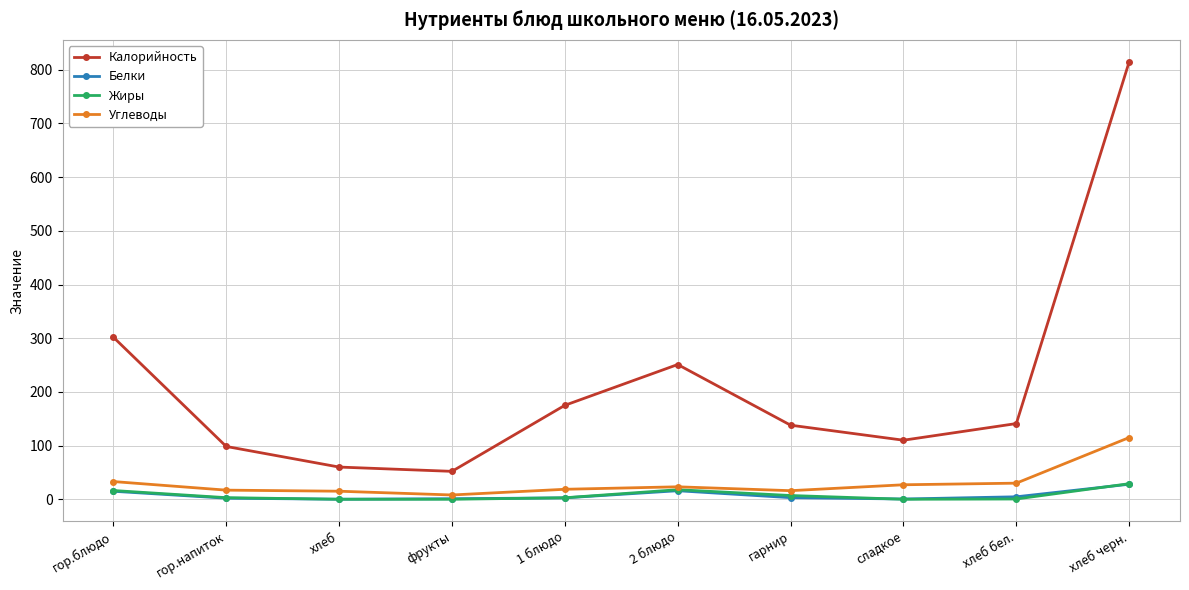

Count the number of data series in this chart.

4